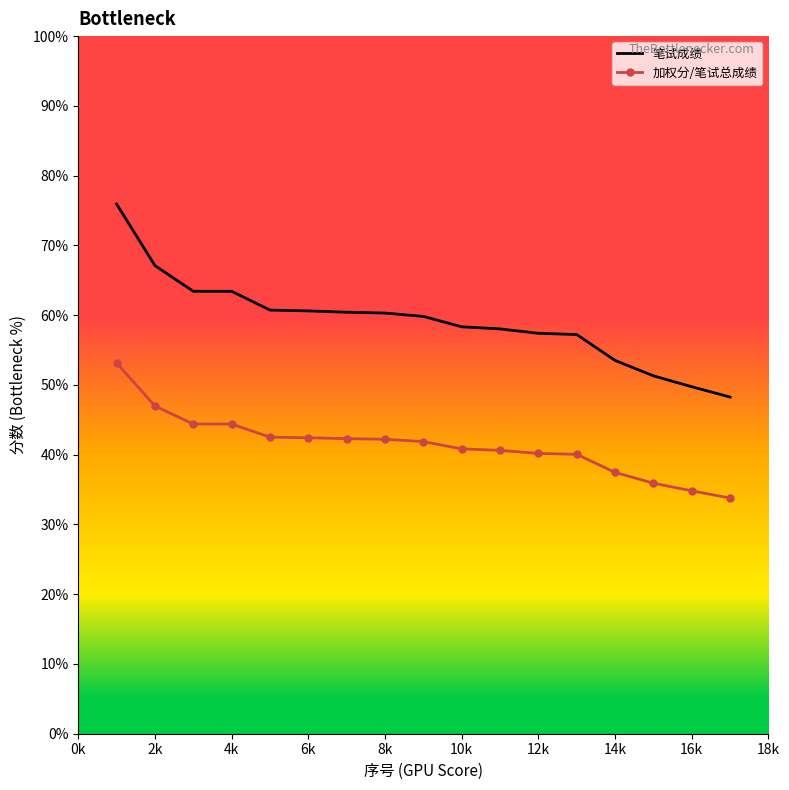

Which series has the largest total across all categories?

笔试成绩